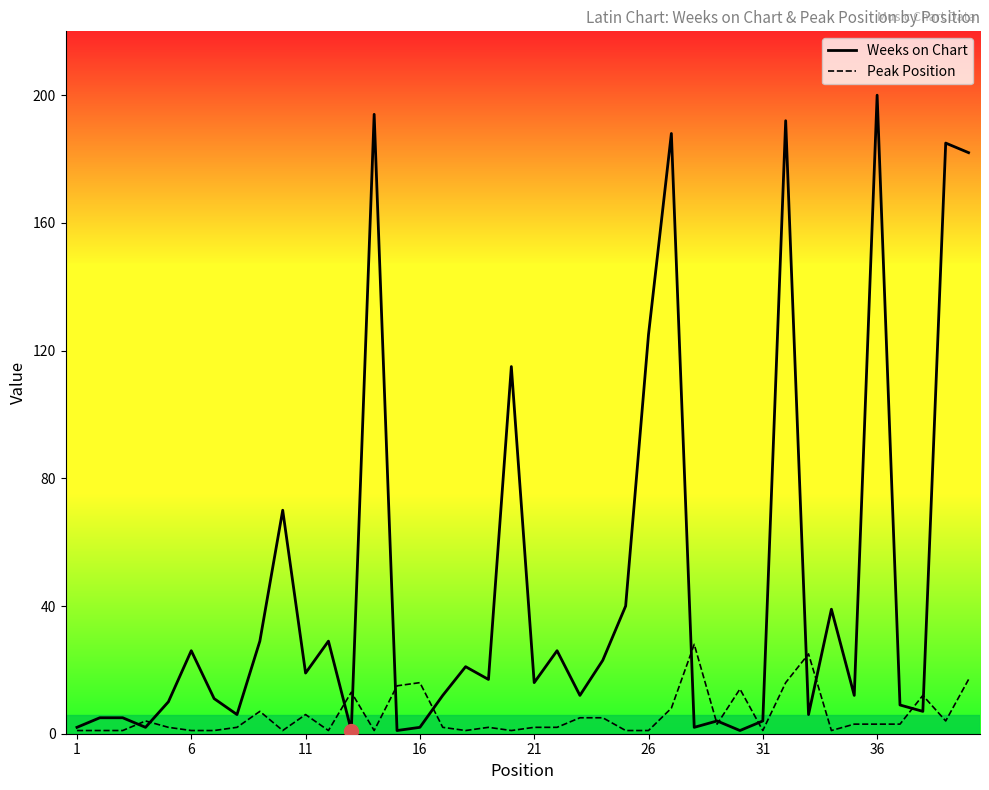

Rank the series by their maximum value, from lowest to highest.

Peak Position, Weeks on Chart